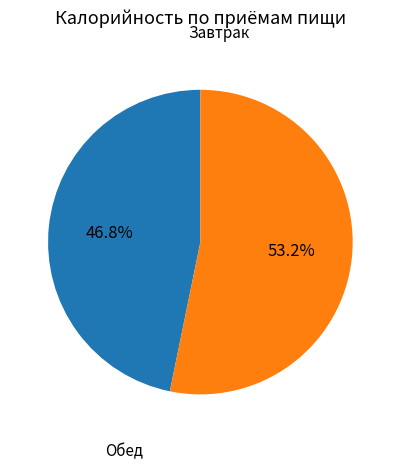

Rank the categories by value from lowest to highest.

Завтрак, Обед